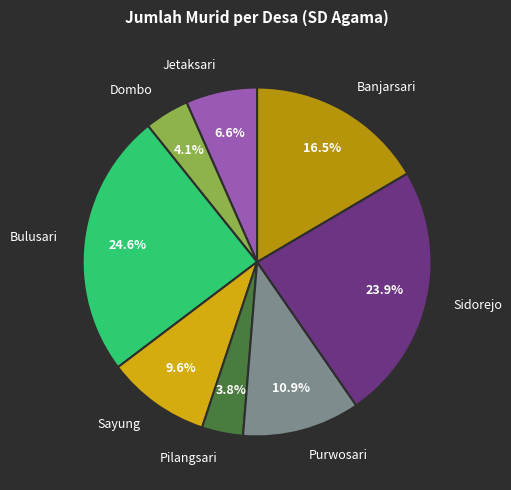

Which slice is the largest?

Bulusari